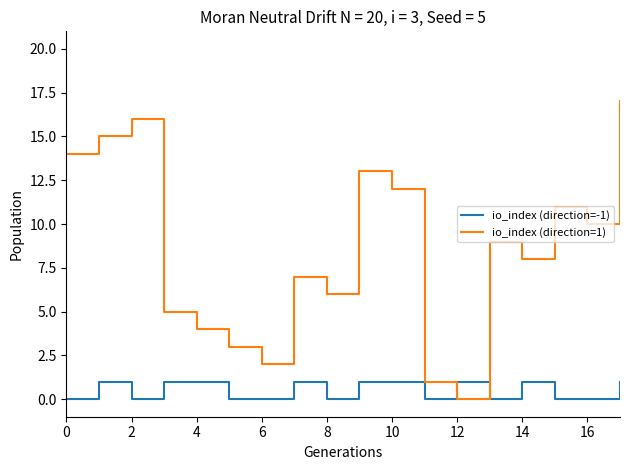

True or false: io_index (direction=-1) and io_index (direction=1) cross at least once.

True